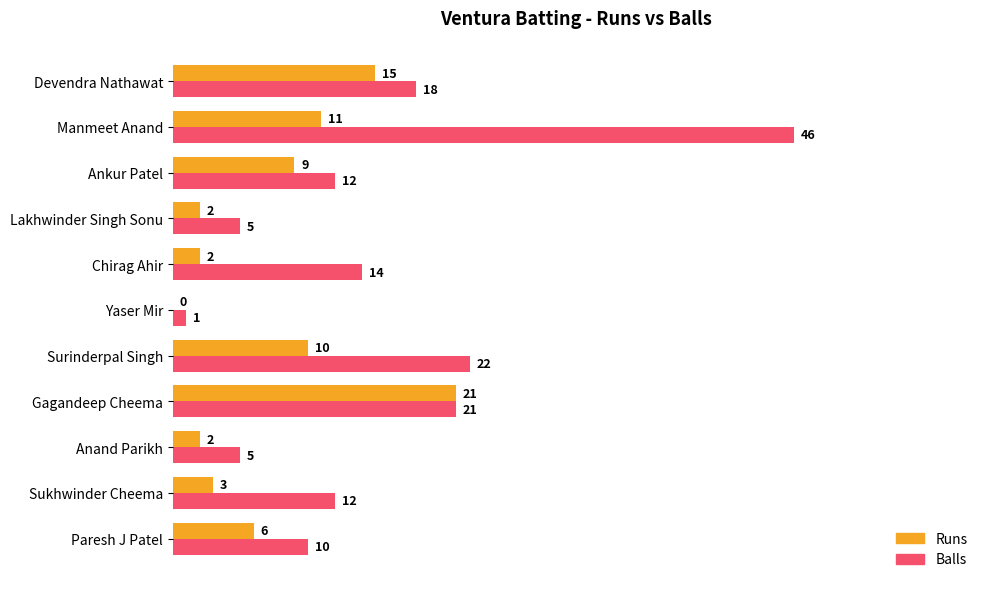

Which category has the highest value across all series?

Manmeet Anand